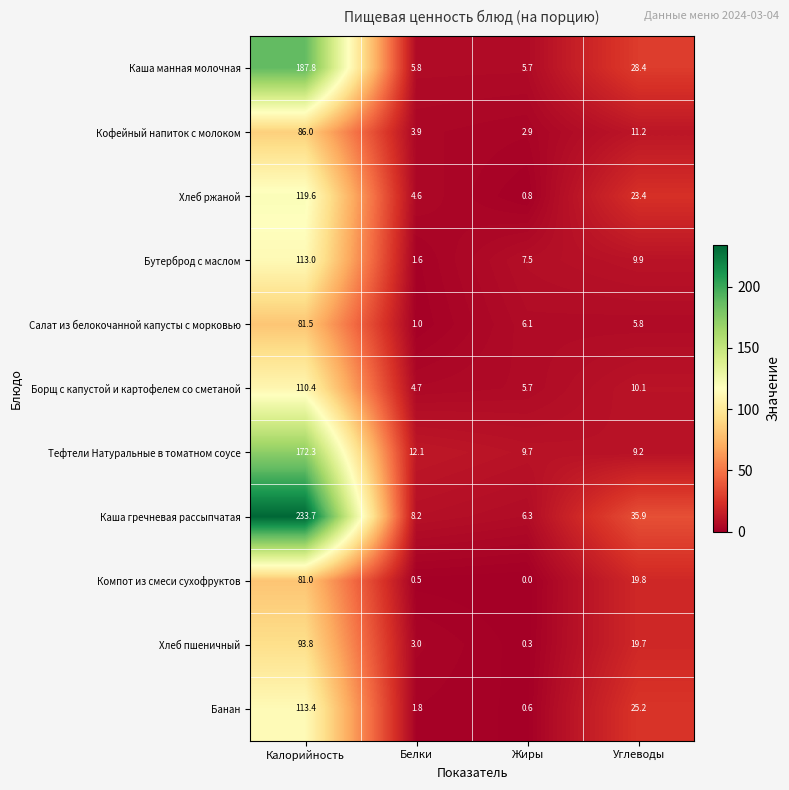

What is the approximate value of Кофейный напиток с молоком at Калорийность?

86.0